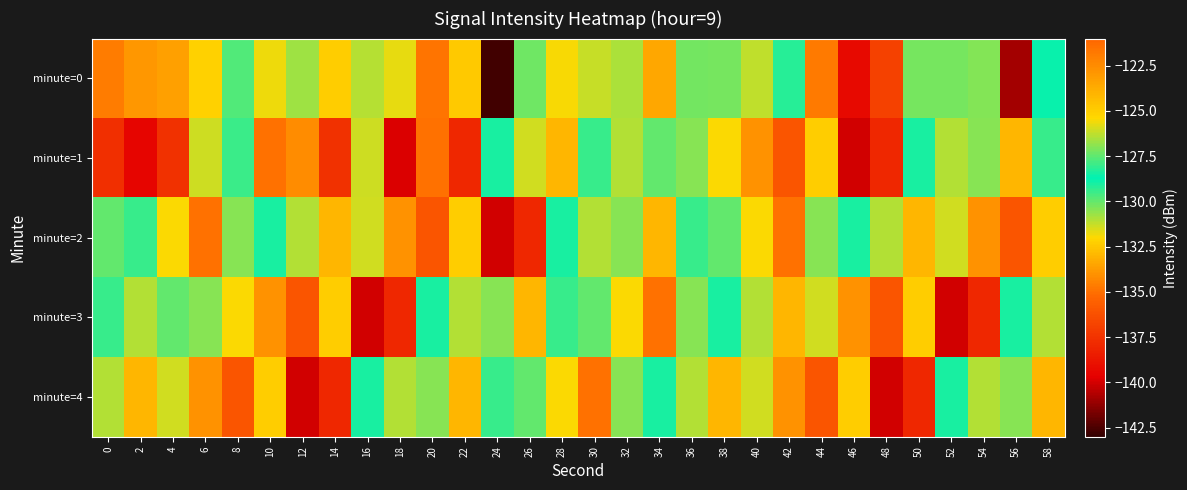

Reading right to left, list all the values displayed in this chart.

minute=0: 58=-128.6	56=-140.9	54=-130.4	52=-130.2	50=-130.3	48=-136.9	46=-139.3	44=-134.7	42=-129.2	40=-131.2	38=-130.2	36=-127.3	34=-133.4	32=-130.9	30=-131.2	28=-125.5	26=-130.1	24=-142.7	22=-124.8	20=-134.9	18=-131.7	16=-126.4	14=-125.0	12=-130.8	10=-131.8	8=-127.7	6=-132.2	4=-123.2	2=-122.9	0=-121.9
minute=1: 58=-128.0	56=-133.0	54=-127.0	52=-131.0	50=-129.0	48=-138.0	46=-140.0	44=-125.0	42=-136.0	40=-134.0	38=-132.0	36=-127.0	34=-130.0	32=-131.0	30=-128.0	28=-133.0	26=-126.0	24=-129.0	22=-138.0	20=-135.0	18=-139.9	16=-131.4	14=-137.6	12=-122.5	10=-121.5	8=-129.5	6=-131.3	4=-137.5	2=-139.4	0=-137.6
minute=2: 58=-125.0	56=-136.0	54=-134.0	52=-126.0	50=-133.0	48=-131.0	46=-129.0	44=-127.0	42=-135.0	40=-132.0	38=-130.0	36=-128.0	34=-133.0	32=-127.0	30=-131.0	28=-129.0	26=-138.0	24=-140.0	22=-125.0	20=-136.0	18=-134.0	16=-126.0	14=-133.0	12=-131.0	10=-129.0	8=-127.0	6=-135.0	4=-132.0	2=-128.0	0=-130.0
minute=3: 58=-131.0	56=-129.0	54=-138.0	52=-140.0	50=-125.0	48=-136.0	46=-134.0	44=-126.0	42=-133.0	40=-131.0	38=-129.0	36=-127.0	34=-135.0	32=-132.0	30=-130.0	28=-128.0	26=-133.0	24=-127.0	22=-131.0	20=-129.0	18=-138.0	16=-140.0	14=-125.0	12=-136.0	10=-134.0	8=-132.0	6=-127.0	4=-130.0	2=-131.0	0=-128.0
minute=4: 58=-133.0	56=-127.0	54=-131.0	52=-129.0	50=-138.0	48=-140.0	46=-125.0	44=-136.0	42=-134.0	40=-126.0	38=-133.0	36=-131.0	34=-129.0	32=-127.0	30=-135.0	28=-132.0	26=-130.0	24=-128.0	22=-133.0	20=-127.0	18=-131.0	16=-129.0	14=-138.0	12=-140.0	10=-125.0	8=-136.0	6=-134.0	4=-126.0	2=-133.0	0=-131.0